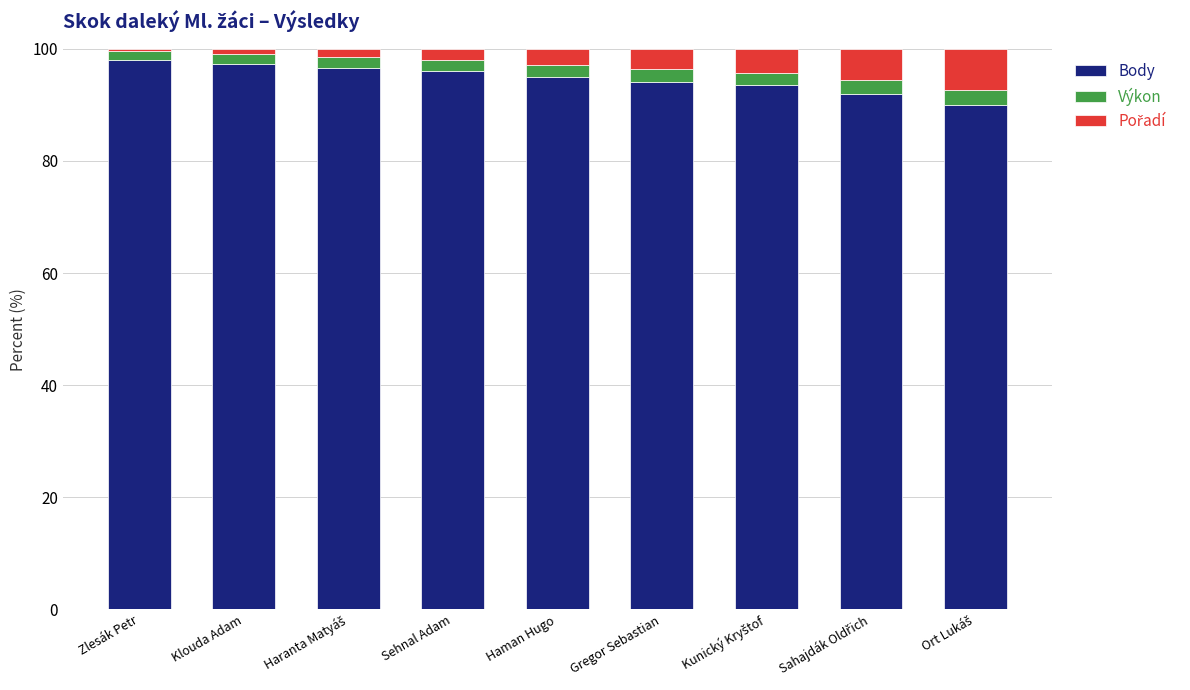

Read the Body value at Gregor Sebastian.

94.2